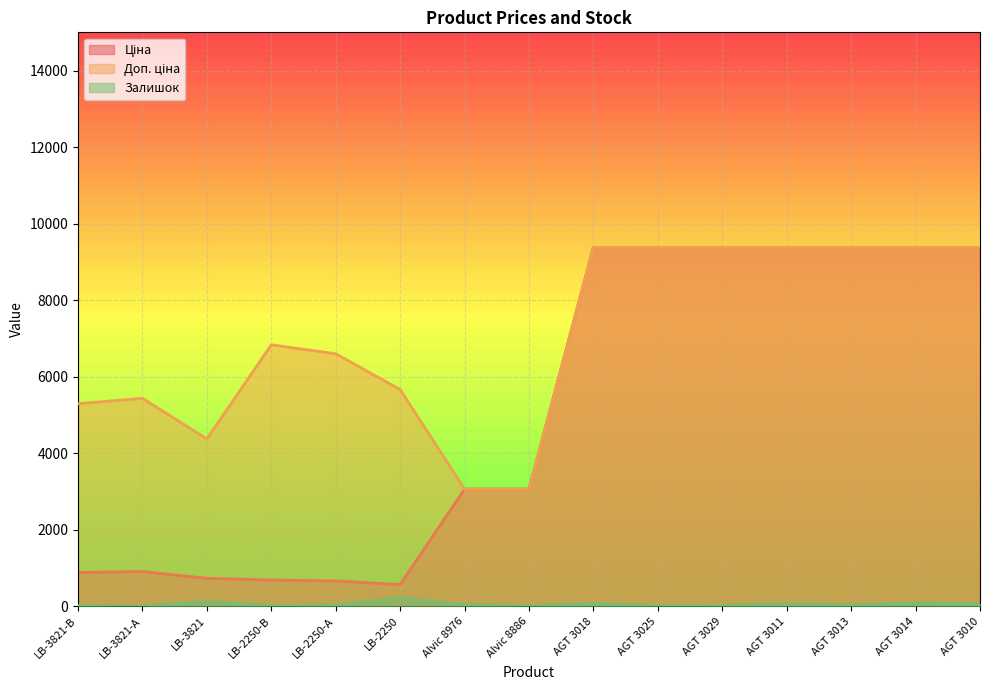

Which has a higher value, LB-2250-В or AGT 3010?

AGT 3010